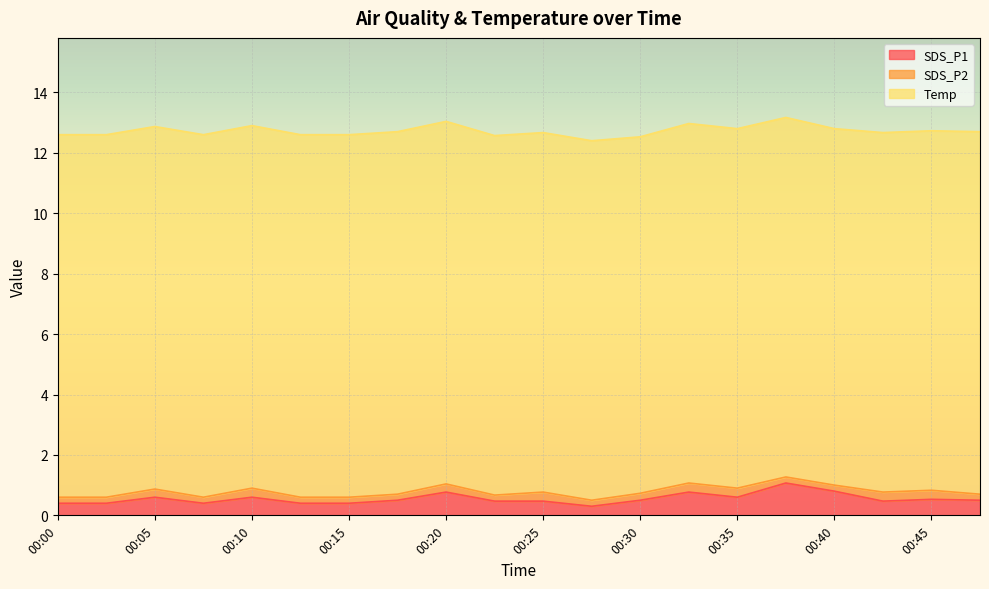

What is the difference between the maximum and minimum values in the SDS_P1 series?

0.8